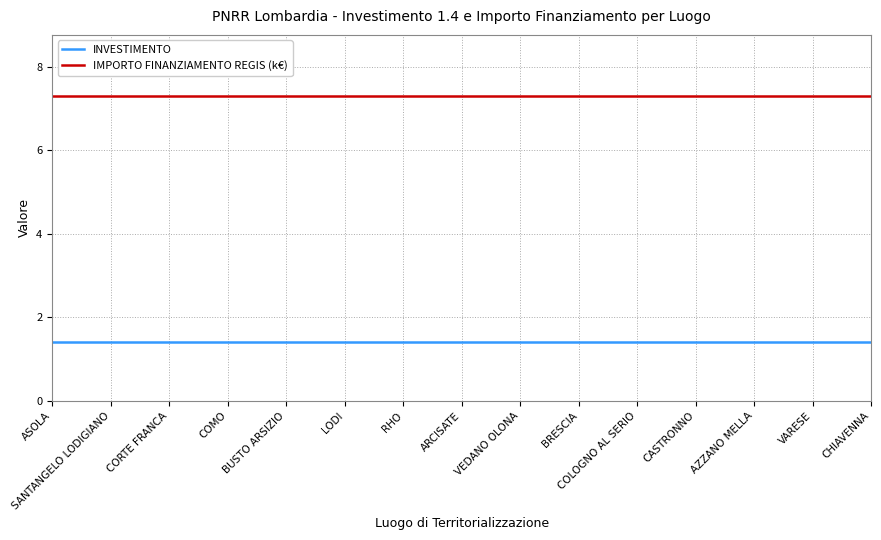

True or false: INVESTIMENTO and IMPORTO FINANZIAMENTO REGIS (k€) intersect in this chart.

False